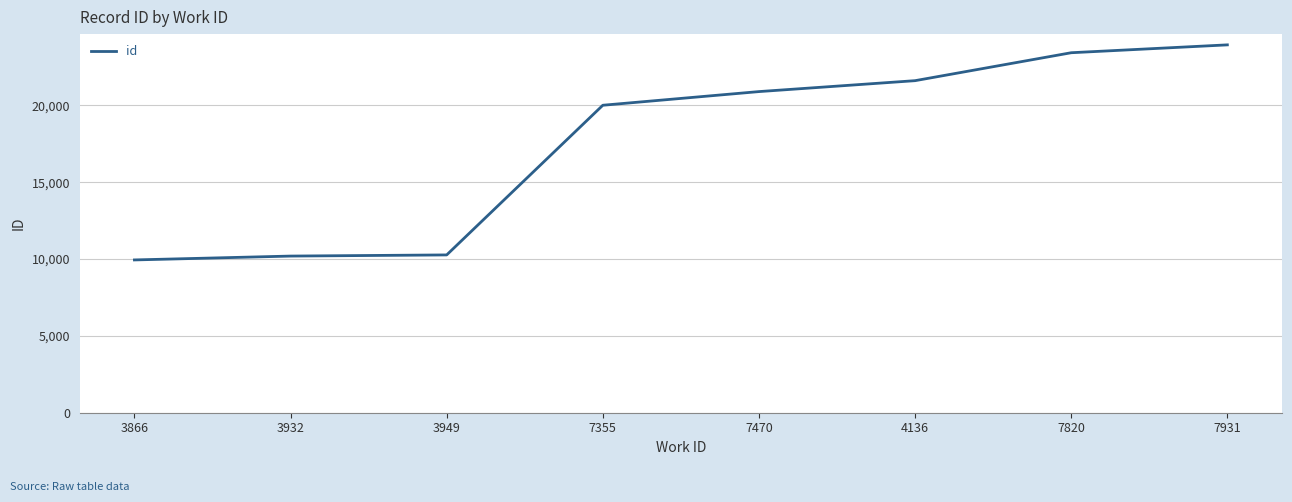

What is the difference between the values at 7470 and 4136?

711